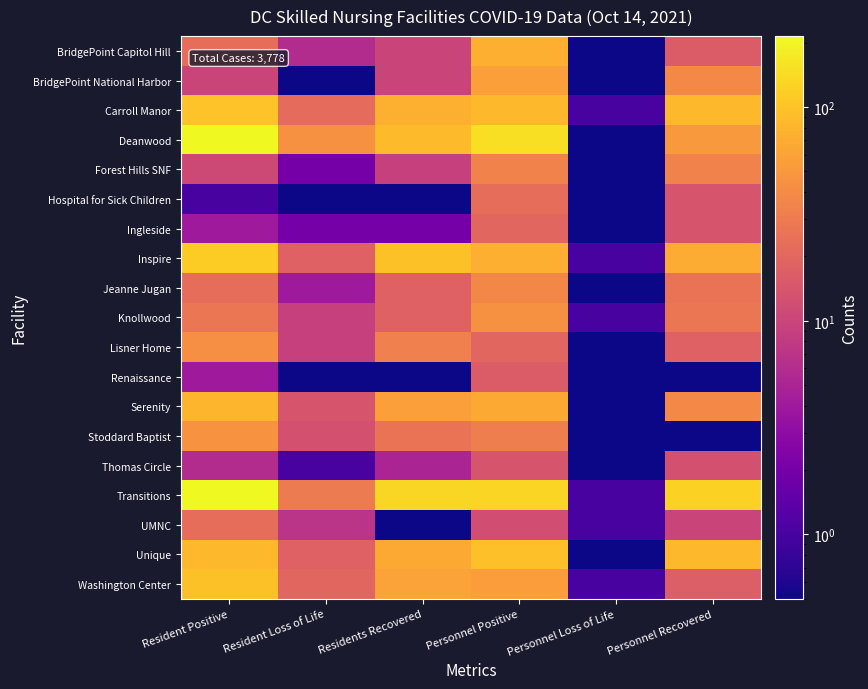

Reading left to right, transcribe all the data shown in this chart.

BridgePoint Capitol Hill: Resident Positive=23.0	Resident Loss of Life=6.0	Residents Recovered=10.0	Personnel Positive=74.0	Personnel Loss of Life=0.5	Personnel Recovered=16.0
BridgePoint National Harbor: Resident Positive=10.0	Resident Loss of Life=0.5	Residents Recovered=10.0	Personnel Positive=56.0	Personnel Loss of Life=0.5	Personnel Recovered=39.0
Carroll Manor: Resident Positive=99.0	Resident Loss of Life=22.0	Residents Recovered=75.0	Personnel Positive=87.0	Personnel Loss of Life=1.0	Personnel Recovered=86.0
Deanwood: Resident Positive=210.0	Resident Loss of Life=45.0	Residents Recovered=88.0	Personnel Positive=149.0	Personnel Loss of Life=0.5	Personnel Recovered=51.0
Forest Hills SNF: Resident Positive=11.0	Resident Loss of Life=2.0	Residents Recovered=9.0	Personnel Positive=34.0	Personnel Loss of Life=0.5	Personnel Recovered=34.0
Hospital for Sick Children: Resident Positive=1.0	Resident Loss of Life=0.5	Residents Recovered=0.5	Personnel Positive=23.0	Personnel Loss of Life=0.5	Personnel Recovered=14.0
Ingleside: Resident Positive=4.0	Resident Loss of Life=2.0	Residents Recovered=2.0	Personnel Positive=20.0	Personnel Loss of Life=0.5	Personnel Recovered=14.0
Inspire: Resident Positive=116.0	Resident Loss of Life=18.0	Residents Recovered=97.0	Personnel Positive=74.0	Personnel Loss of Life=1.0	Personnel Recovered=70.0
Jeanne Jugan: Resident Positive=23.0	Resident Loss of Life=4.0	Residents Recovered=18.0	Personnel Positive=38.0	Personnel Loss of Life=0.5	Personnel Recovered=26.0
Knollwood: Resident Positive=27.0	Resident Loss of Life=9.0	Residents Recovered=18.0	Personnel Positive=45.0	Personnel Loss of Life=1.0	Personnel Recovered=27.0
Lisner Home: Resident Positive=42.0	Resident Loss of Life=9.0	Residents Recovered=33.0	Personnel Positive=20.0	Personnel Loss of Life=0.5	Personnel Recovered=18.0
Renaissance: Resident Positive=4.0	Resident Loss of Life=0.5	Residents Recovered=0.5	Personnel Positive=16.0	Personnel Loss of Life=0.5	Personnel Recovered=0.5
Serenity: Resident Positive=81.0	Resident Loss of Life=14.0	Residents Recovered=56.0	Personnel Positive=66.0	Personnel Loss of Life=0.5	Personnel Recovered=39.0
Stoddard Baptist: Resident Positive=46.0	Resident Loss of Life=13.0	Residents Recovered=26.0	Personnel Positive=32.0	Personnel Loss of Life=0.5	Personnel Recovered=0.5
Thomas Circle: Resident Positive=6.0	Resident Loss of Life=1.0	Residents Recovered=5.0	Personnel Positive=14.0	Personnel Loss of Life=0.5	Personnel Recovered=13.0
Transitions: Resident Positive=215.0	Resident Loss of Life=30.0	Residents Recovered=131.0	Personnel Positive=128.0	Personnel Loss of Life=1.0	Personnel Recovered=122.0
UMNC: Resident Positive=23.0	Resident Loss of Life=7.0	Residents Recovered=0.5	Personnel Positive=12.0	Personnel Loss of Life=1.0	Personnel Recovered=10.0
Unique: Resident Positive=87.0	Resident Loss of Life=18.0	Residents Recovered=67.0	Personnel Positive=96.0	Personnel Loss of Life=0.5	Personnel Recovered=87.0
Washington Center: Resident Positive=98.0	Resident Loss of Life=20.0	Residents Recovered=59.0	Personnel Positive=55.0	Personnel Loss of Life=1.0	Personnel Recovered=17.0